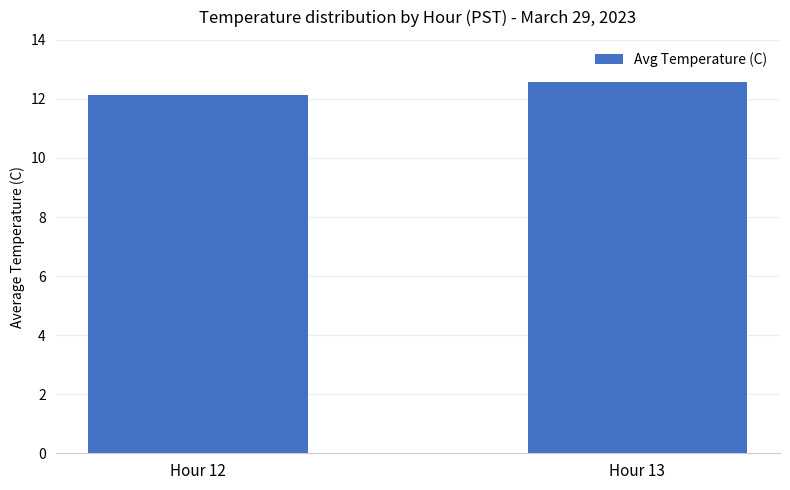

The value at Hour 12 is 7.7. True or false?

False